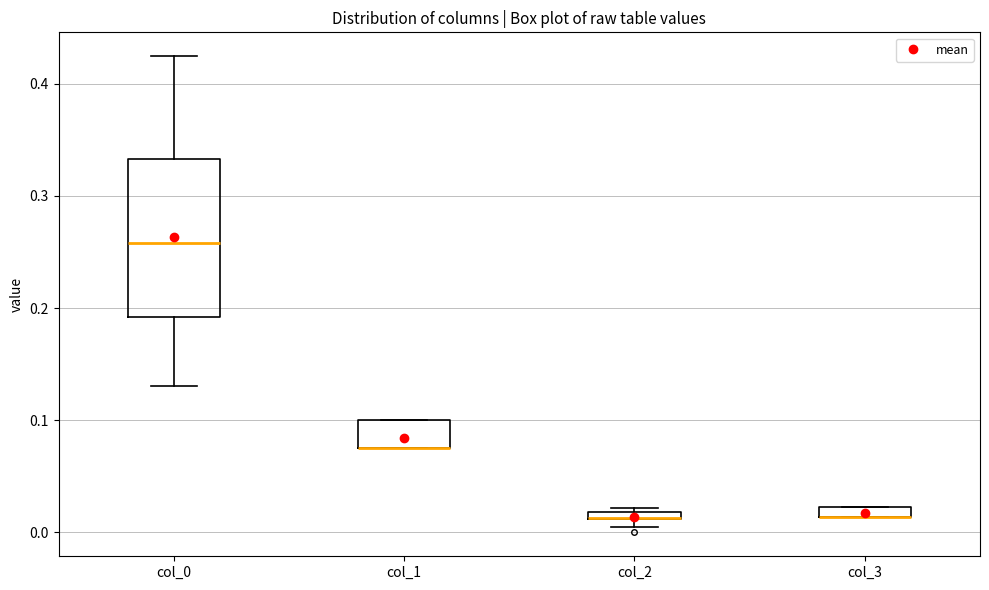

Where is the upper edge of the box for col_0 on the y-axis? The values are not printed on the chart, so give them approximately, as read against the axis.

0.33